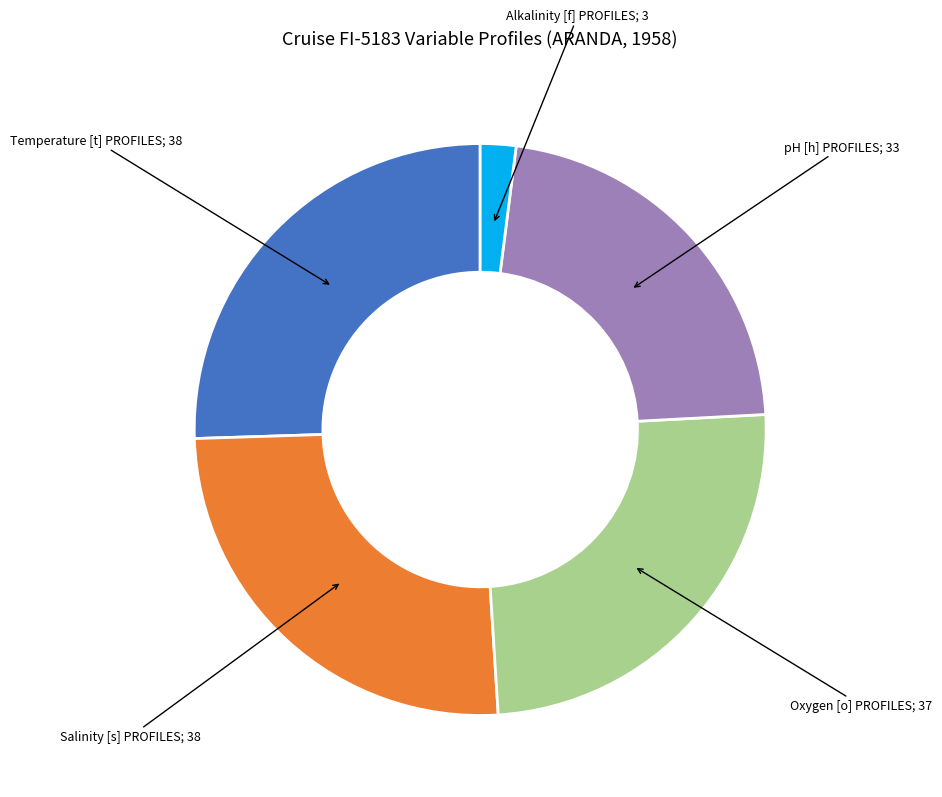

Does any single category account for the majority?

No